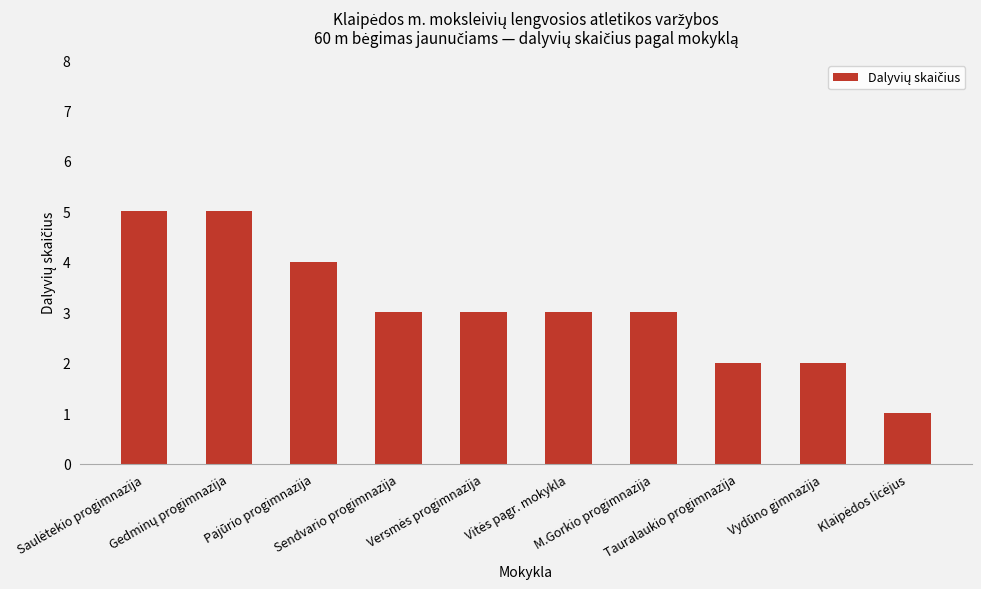

Count the number of categories in the chart.

10